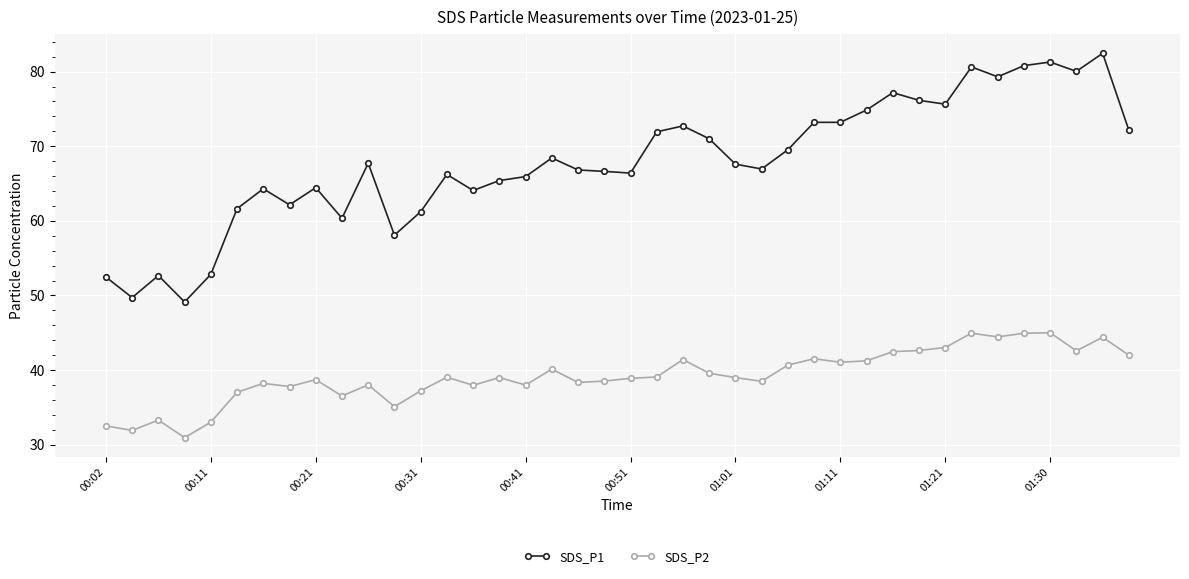

True or false: SDS_P1 and SDS_P2 intersect in this chart.

False